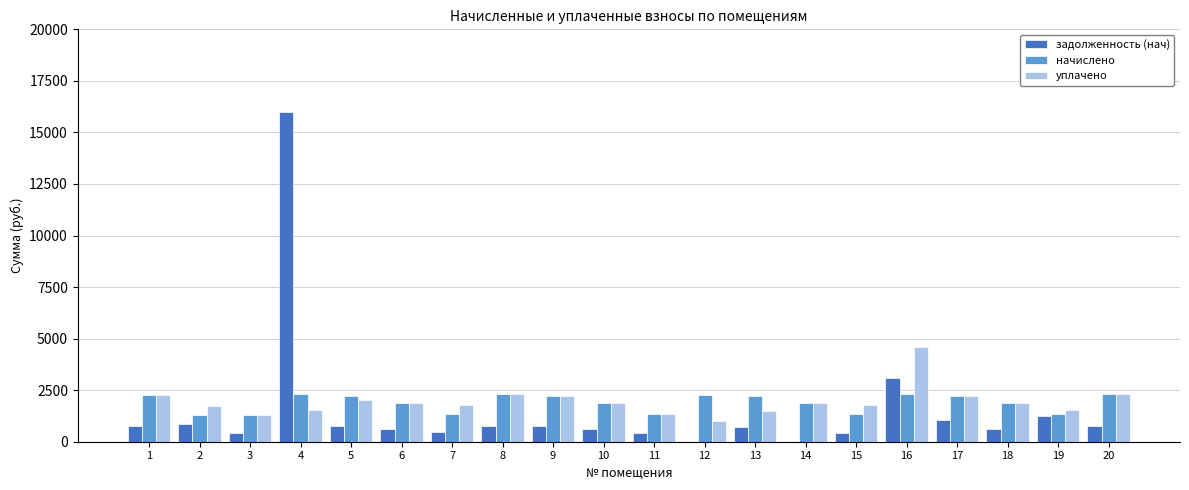

What is the total value across all series at 18?

4327.3